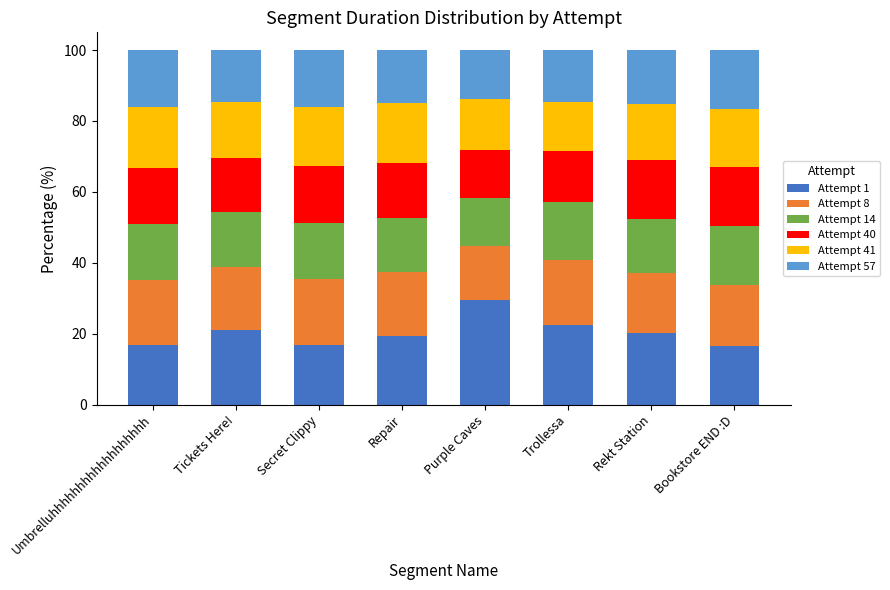

Does the chart contain stacked bars?

Yes